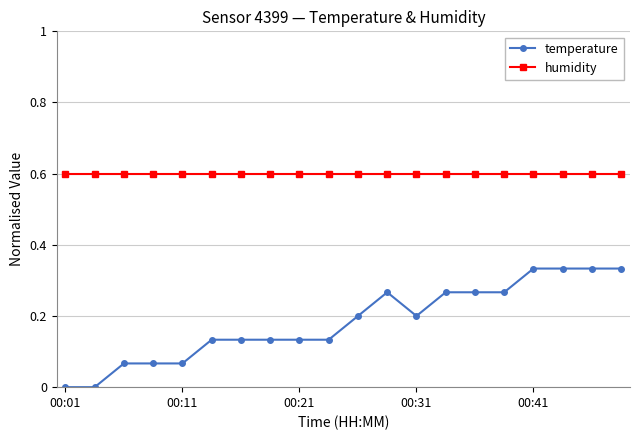

What is the sum of all humidity values?

12.0